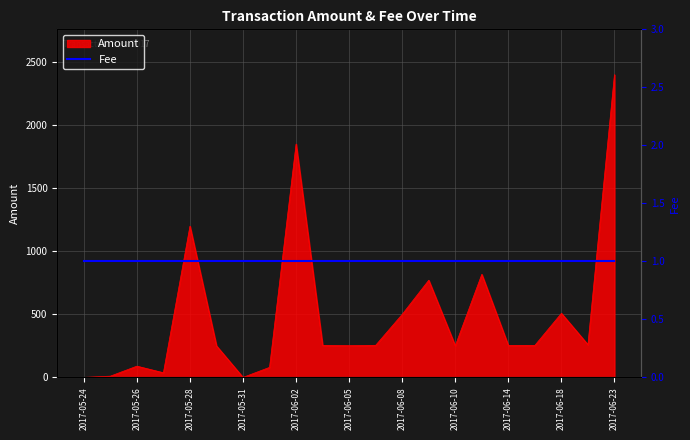

What is the difference between the values at 2017-06-09 and 2017-06-02?

1080.2